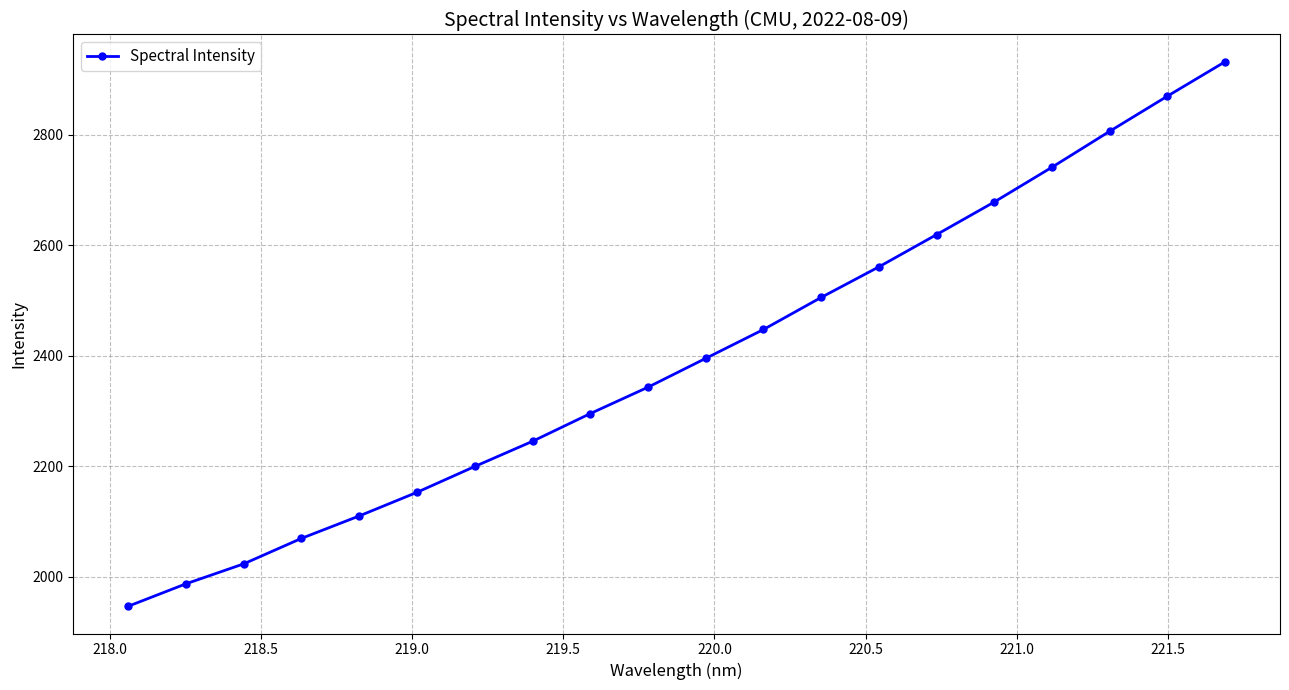

Is this an area chart (filled region under the line)?

No